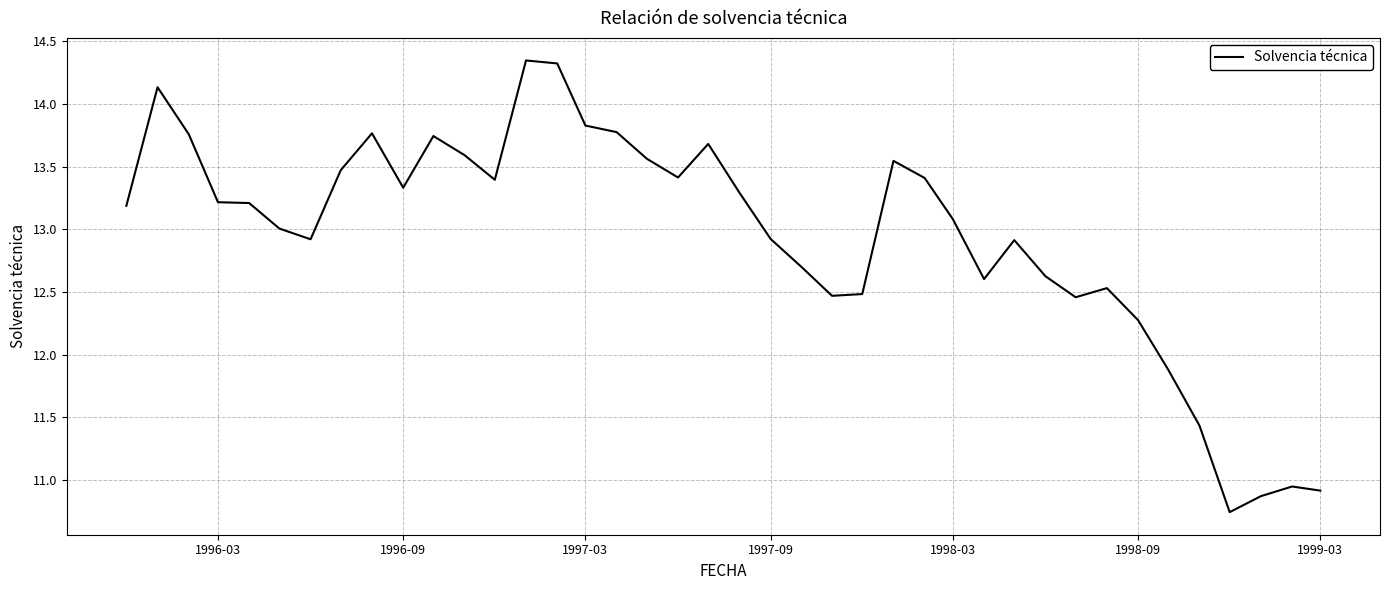

What is the difference between the maximum and minimum values?

3.6